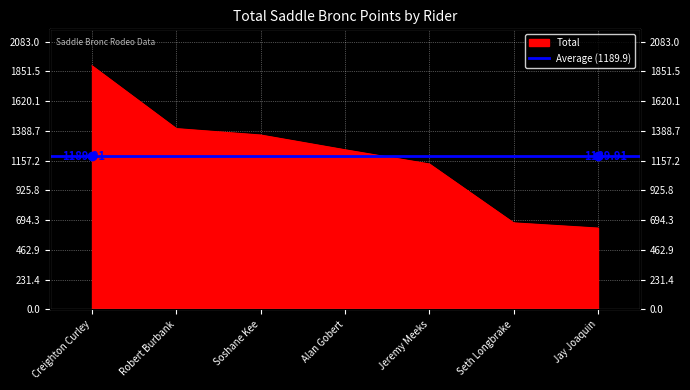

Reading left to right, list all the values displayed in this chart.

1893.6	1405.3	1355.5	1240.8	1130.3	672.1	631.7